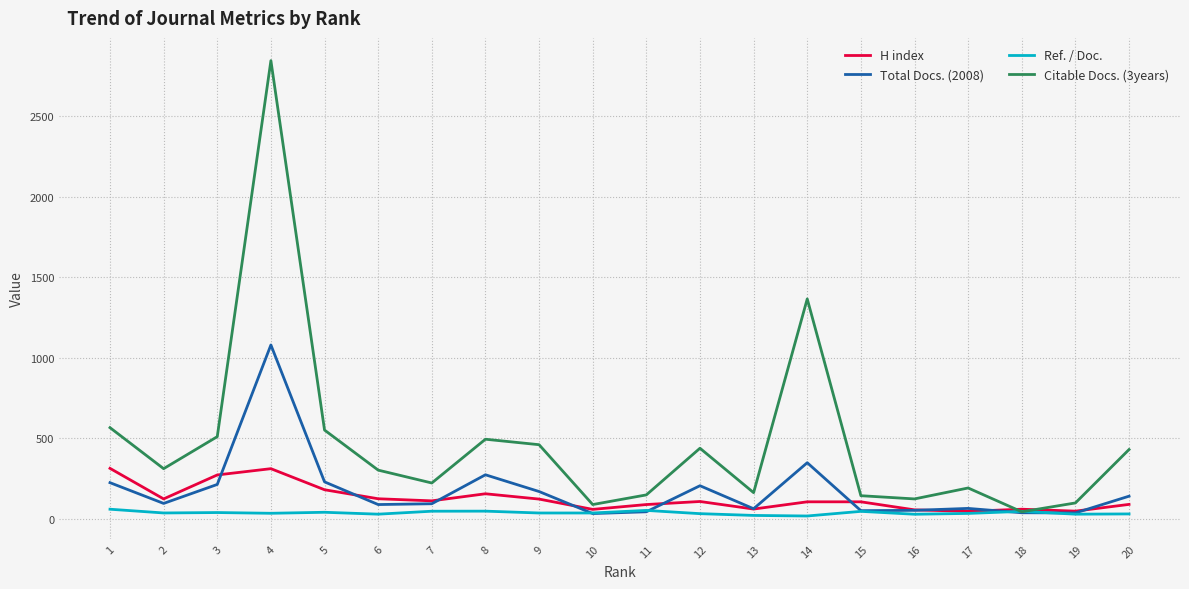

What is the average value of the H index series?

126.5